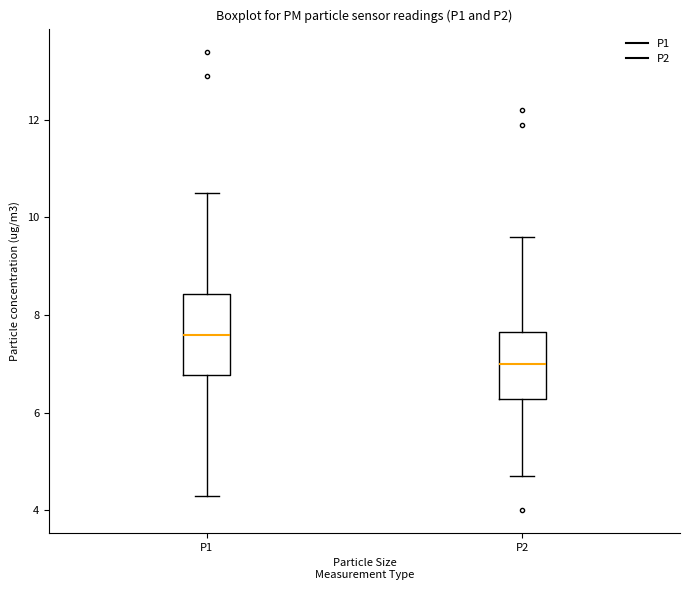

Which box is the tallest, from its lower edge to its upper edge?

P1